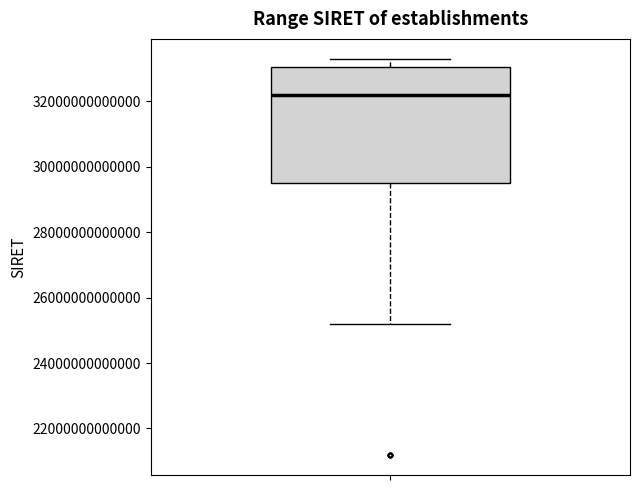

Read this box plot against the y-axis: the position of the median line, the range covered by the box, and the ends of both whiskers. The values are not printed on the chart, so give them approximately, as read against the axis.

median 32200000000000, box 29400000000000 to 33000000000000, whiskers 25200000000000 to 33400000000000